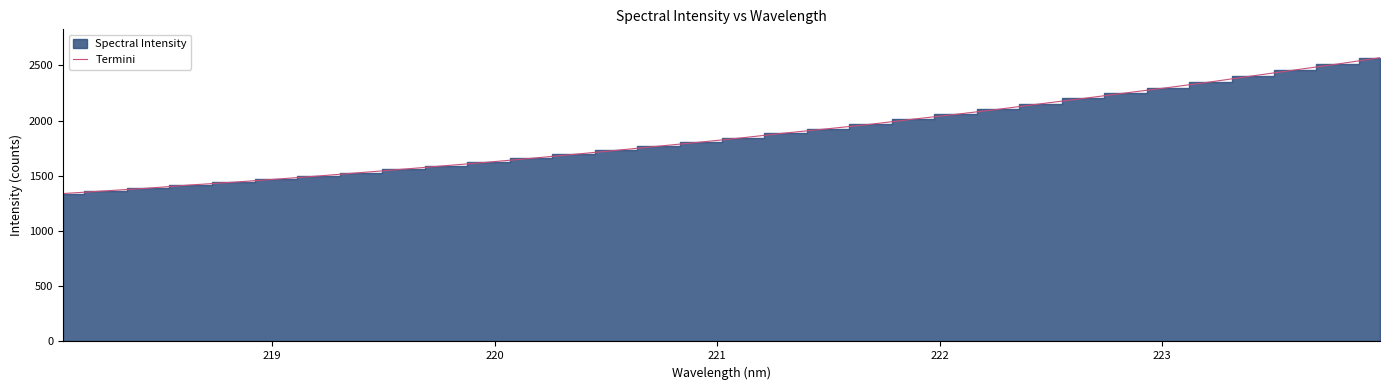

What is the difference between the maximum and second lowest values?

1205.3